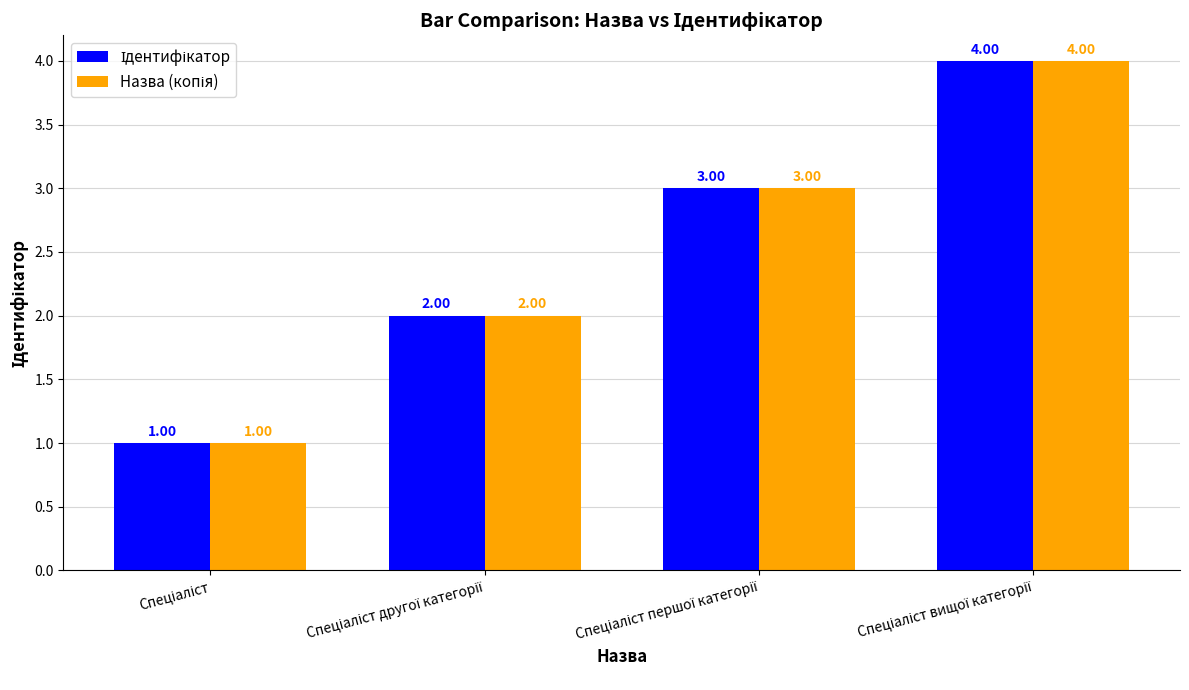

At which label is Ідентифікатор closest to 2?

Спеціаліст другої категорії